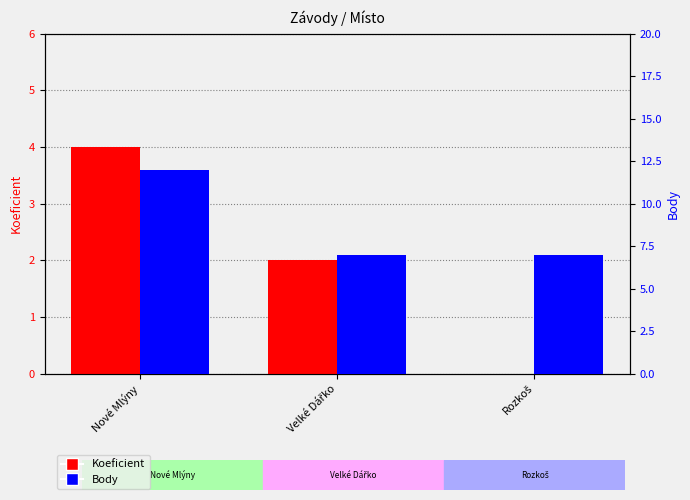

What is the maximum value for Koeficient?

4